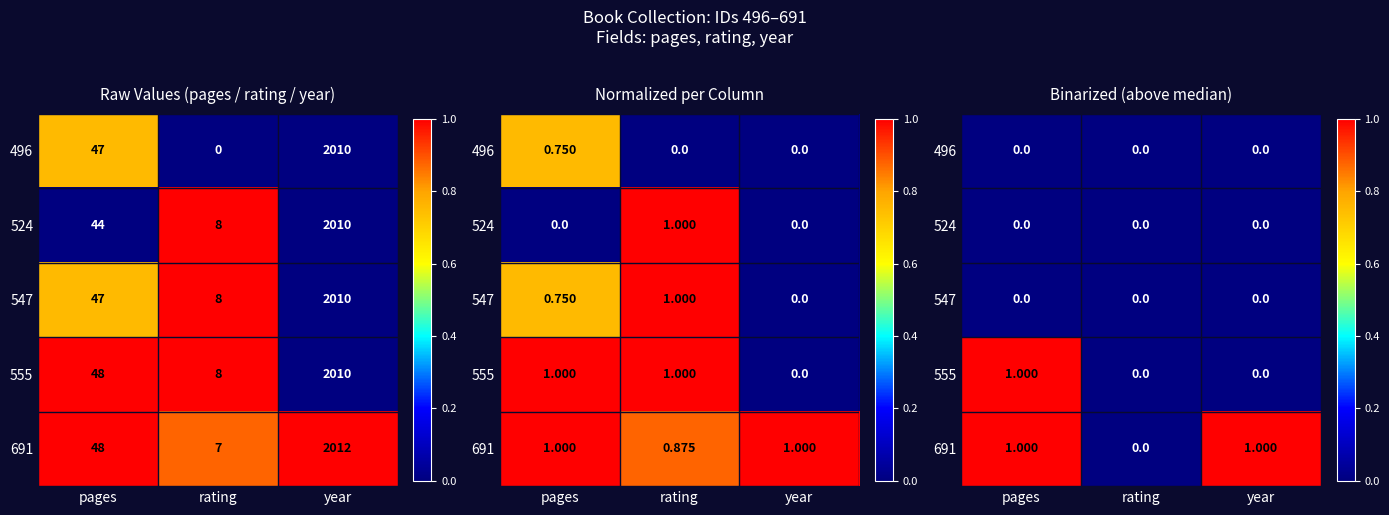

How many distinct data groups are displayed?

5